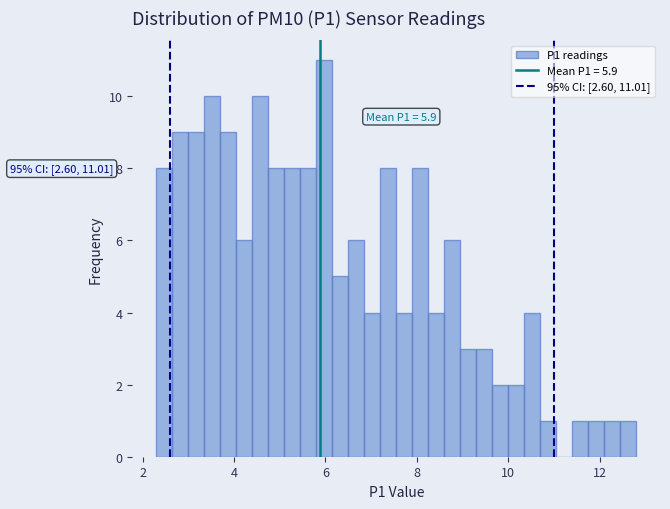

Read against the x-axis, roughly where is the centre of the tallest bar?

6.0